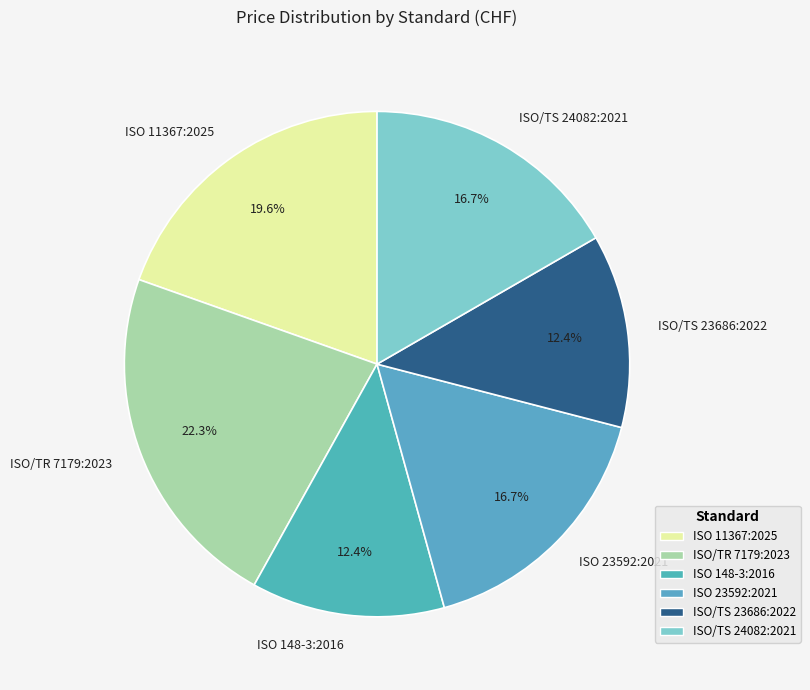

How many slices are in this pie chart?

6